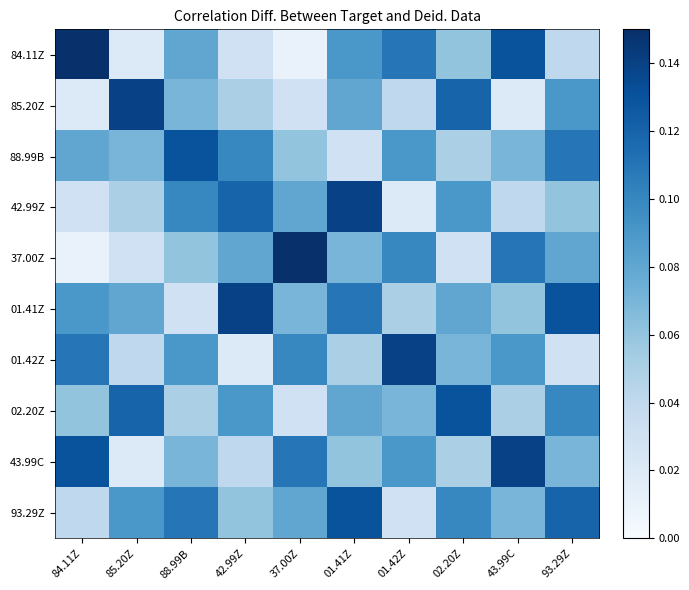

What is the total value across all series at 88.99B?

0.8